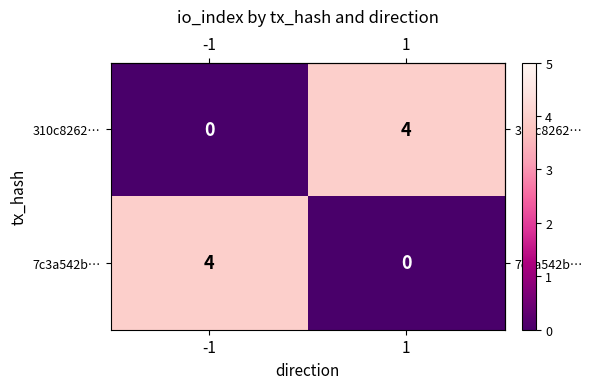

The value of 7c3a542b… at 1 is 0. True or false?

True